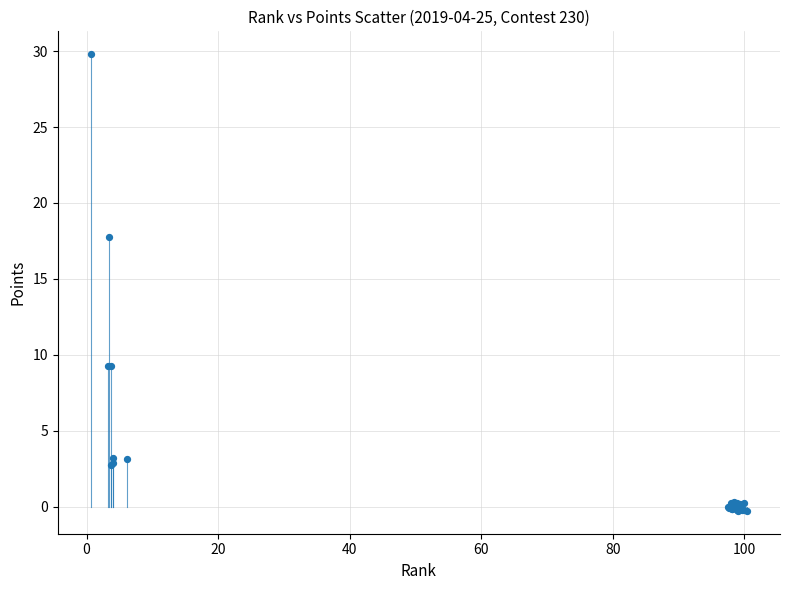

What Y value in the scatter plot is closest to 14?

17.7